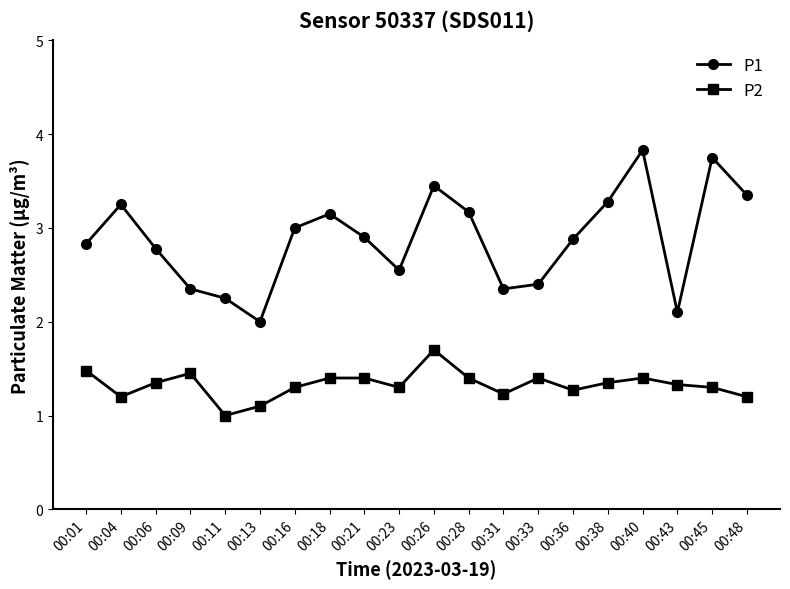

The P2 series shows 0.9 at 00:33. True or false?

False